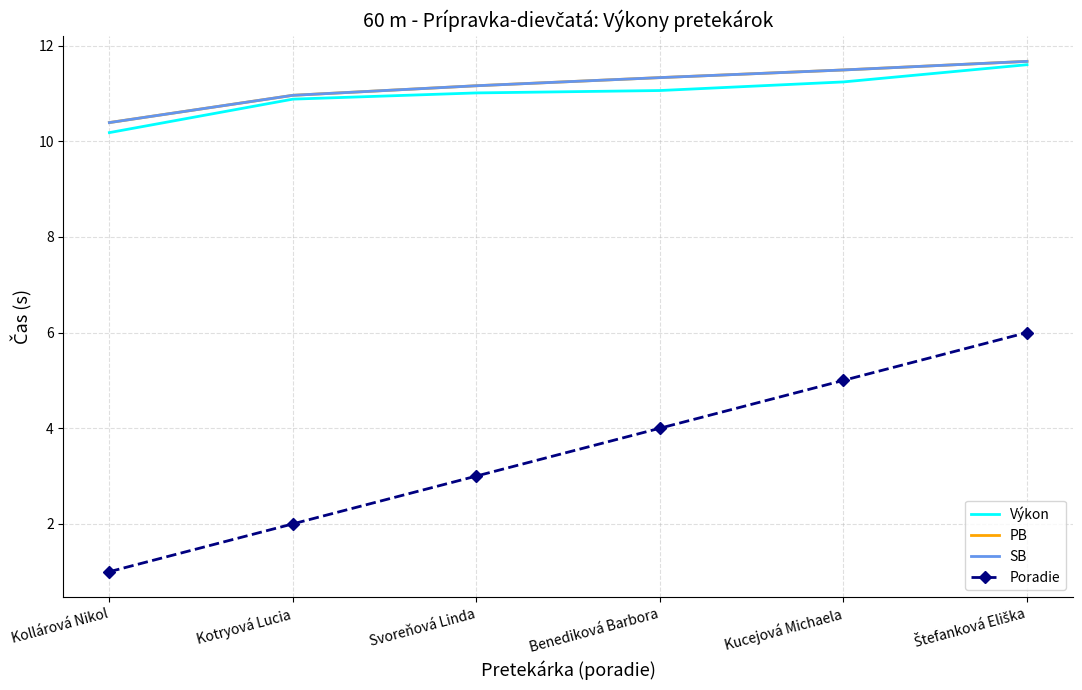

Reading right to left, transcribe all the data shown in this chart.

Výkon: 11.6	11.2	11.1	11.0	10.9	10.2
PB: 11.7	11.5	11.3	11.2	11.0	10.4
SB: 11.7	11.5	11.3	11.2	11.0	10.4
Poradie: 6.0	5.0	4.0	3.0	2.0	1.0